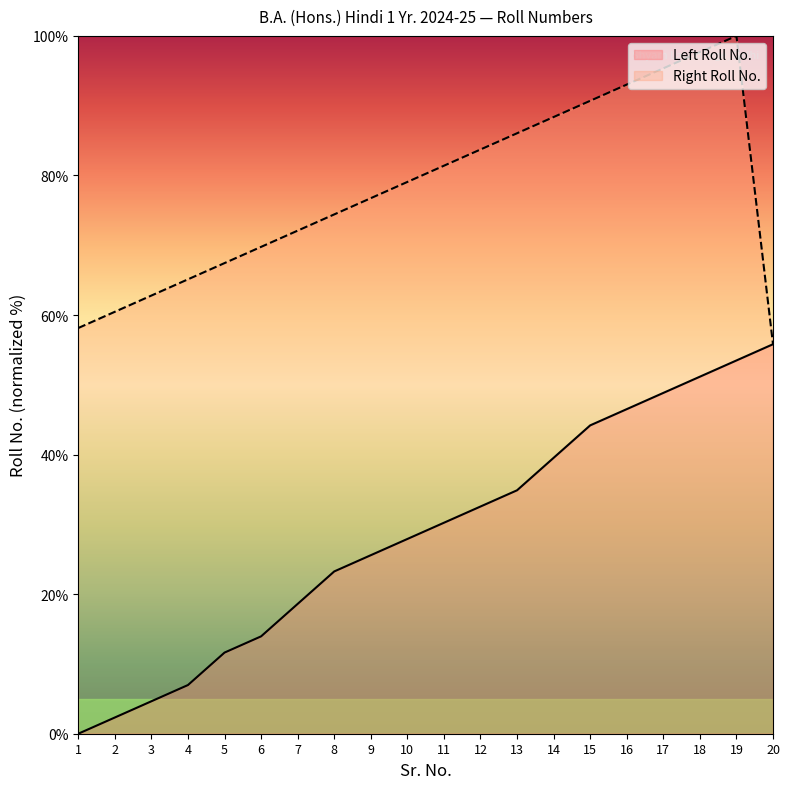

Reading left to right, extract all data points from this chart.

Left Roll No.: 1=0.0	2=2.3	3=4.7	4=7.0	5=11.6	6=14.0	7=18.6	8=23.3	9=25.6	10=27.9	11=30.2	12=32.6	13=34.9	14=39.5	15=44.2	16=46.5	17=48.8	18=51.2	19=53.5	20=55.8
Right Roll No.: 1=58.1	2=60.5	3=62.8	4=65.1	5=67.4	6=69.8	7=72.1	8=74.4	9=76.7	10=79.1	11=81.4	12=83.7	13=86.0	14=88.4	15=90.7	16=93.0	17=95.3	18=97.7	19=100.0	20=55.8